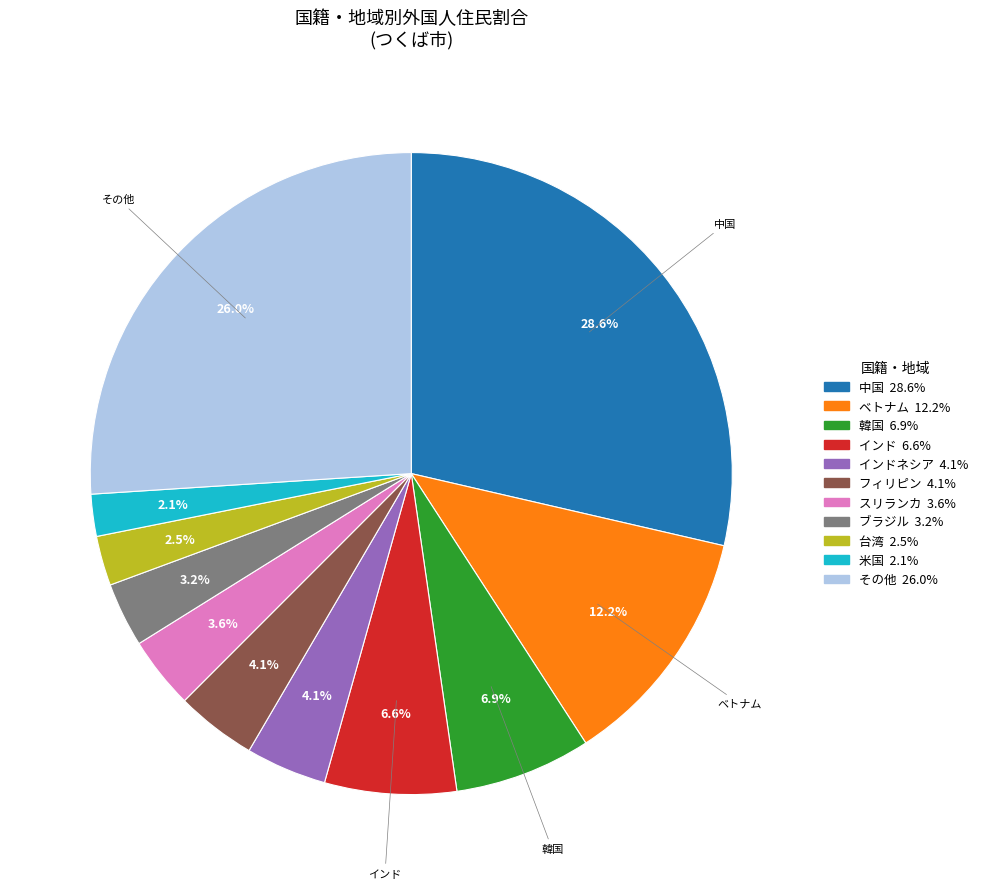

Does any single category account for the majority?

No